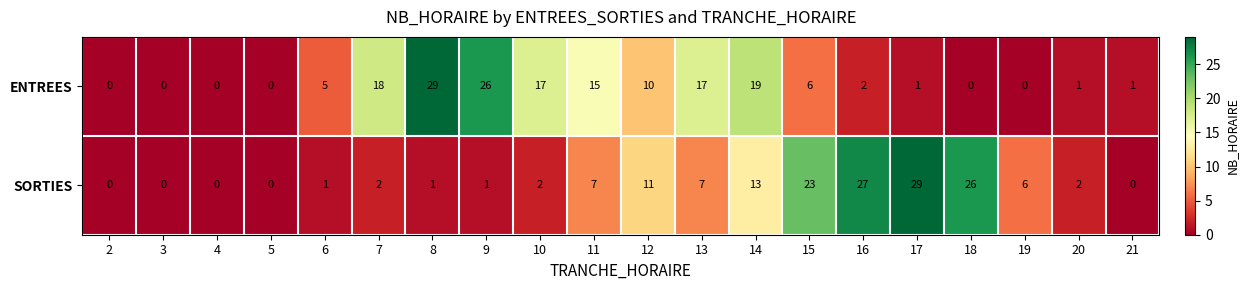

What is the sum of the ENTREES values at 18 and 12?

10